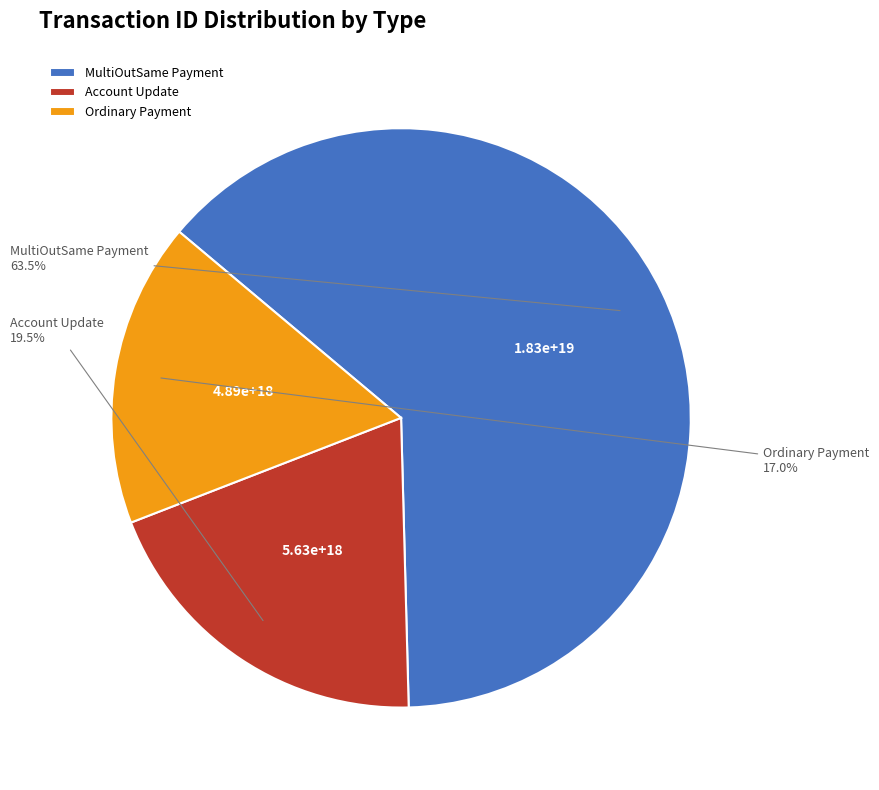

Rank the categories by value from lowest to highest.

Ordinary Payment, Account Update, MultiOutSame Payment